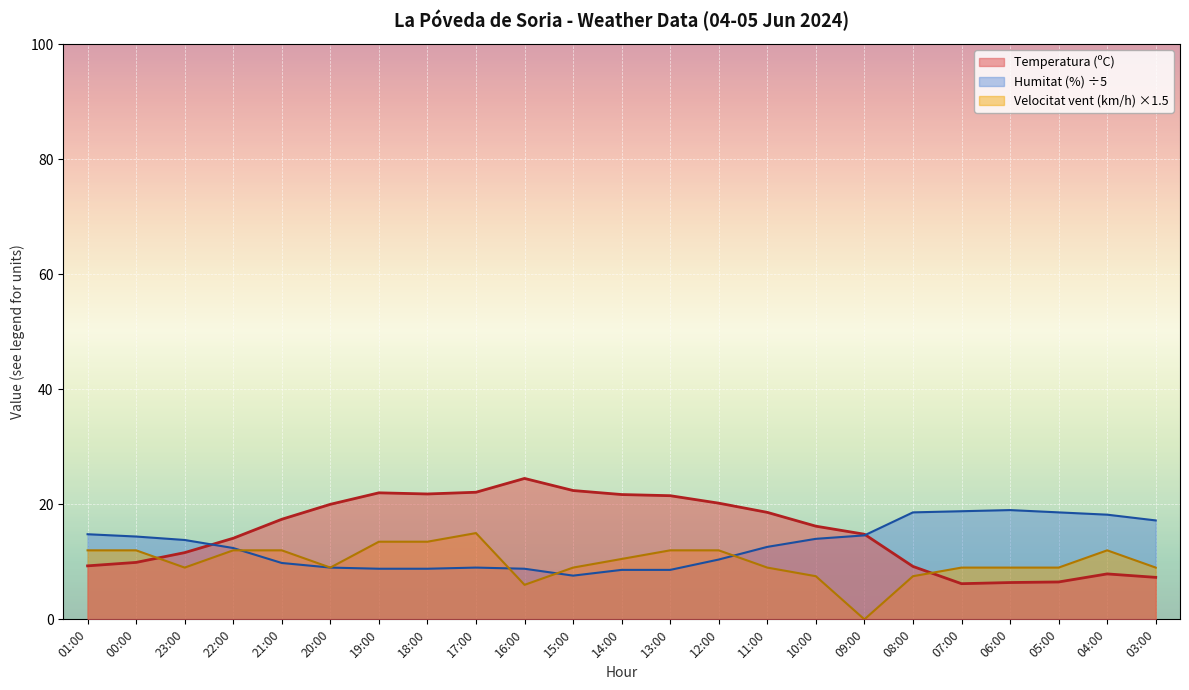

At 13:00, list the series in order from smallest to largest.

Humitat (%) ÷5, Velocitat vent (km/h) ×1.5, Temperatura (ºC)